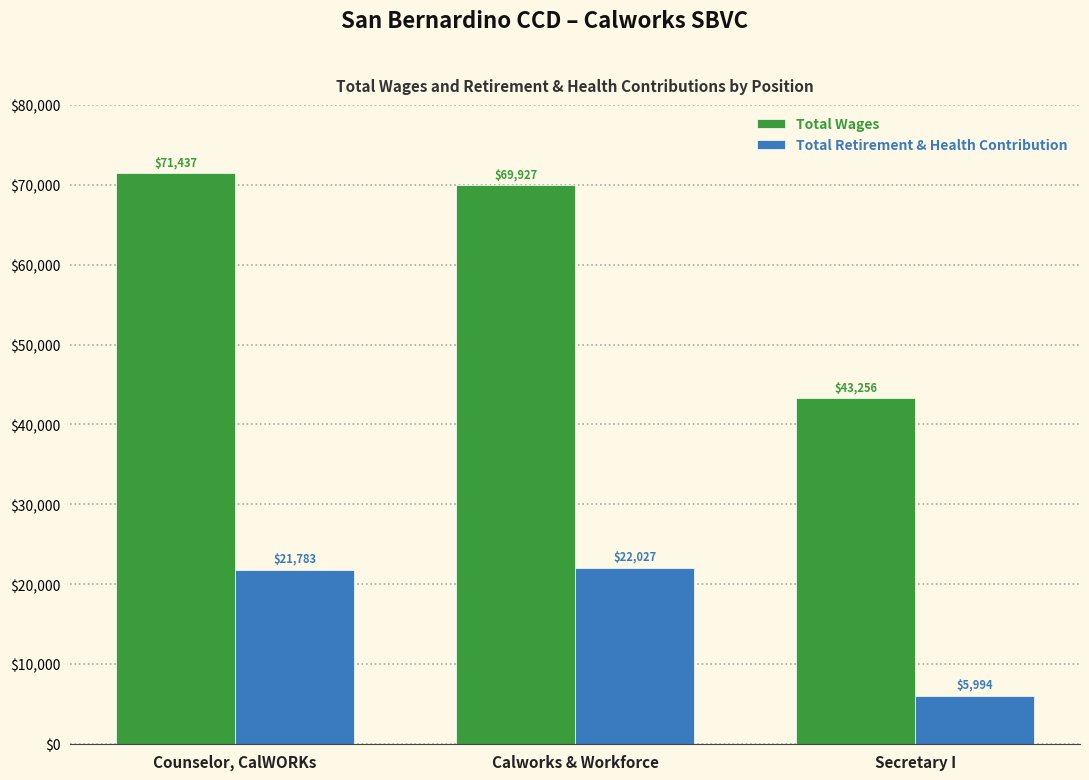

What are all the series names shown in the legend?

Total Wages, Total Retirement & Health Contribution